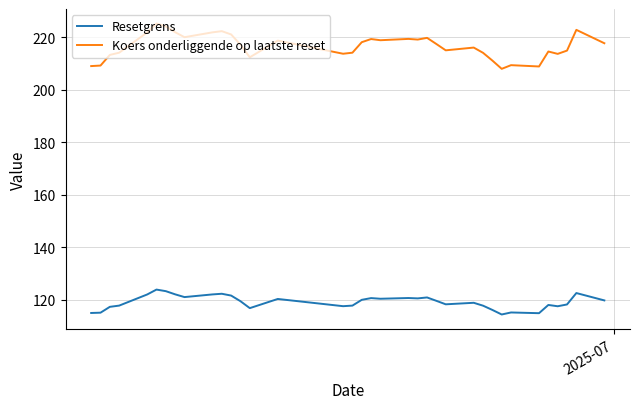

What is the difference between the maximum and minimum values in the Resetgrens series?

9.5